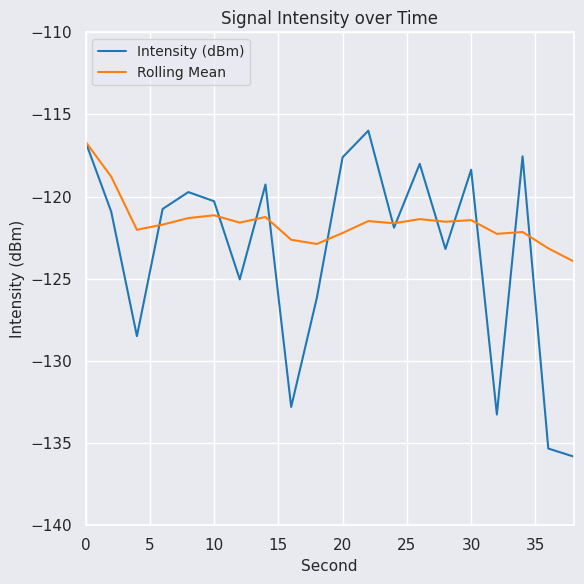

What is the difference between the maximum and minimum values in the Rolling Mean series?

7.3